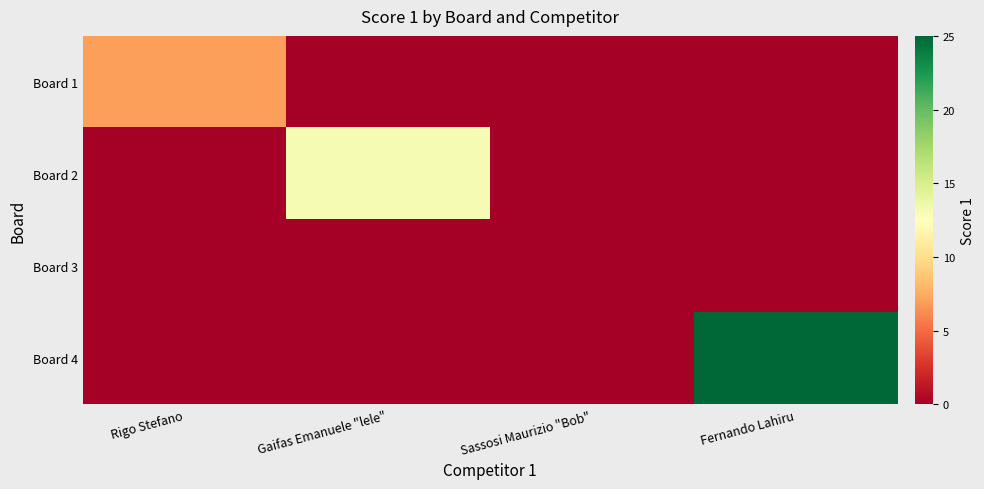

Which series has the largest total across all categories?

Board 4